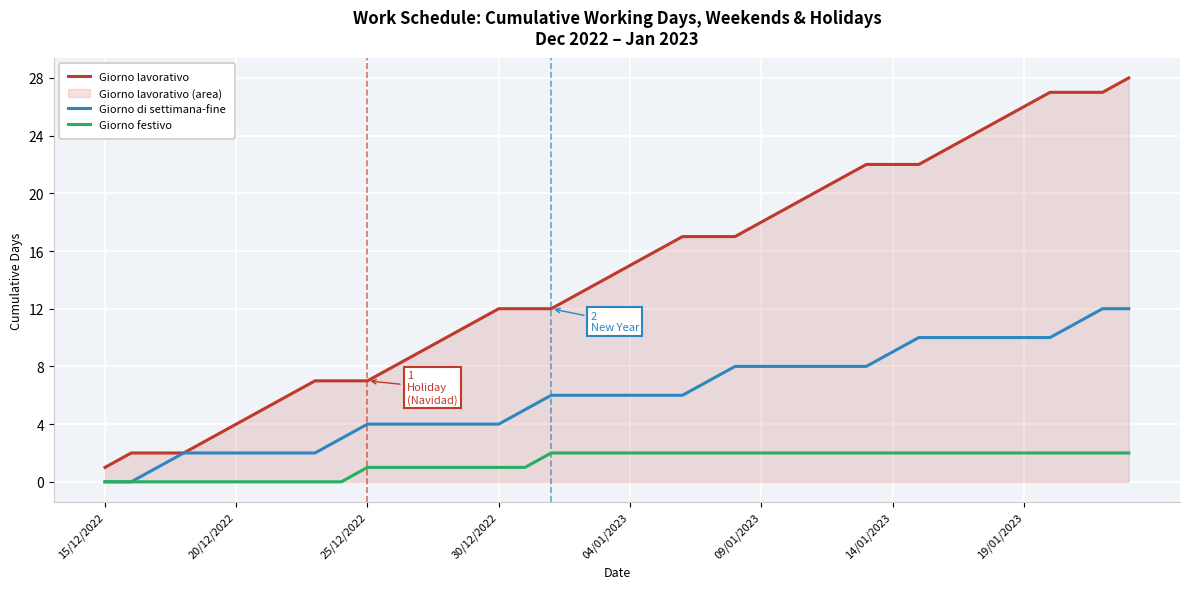

At how many categories does at least one series exceed 0?

40